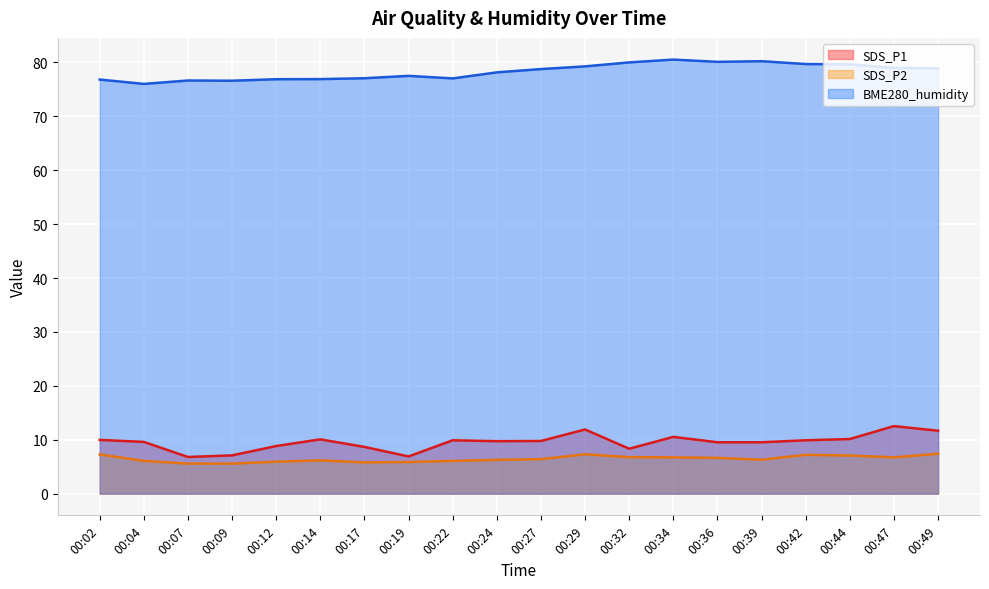

How many values in the SDS_P2 series are below 6?

5